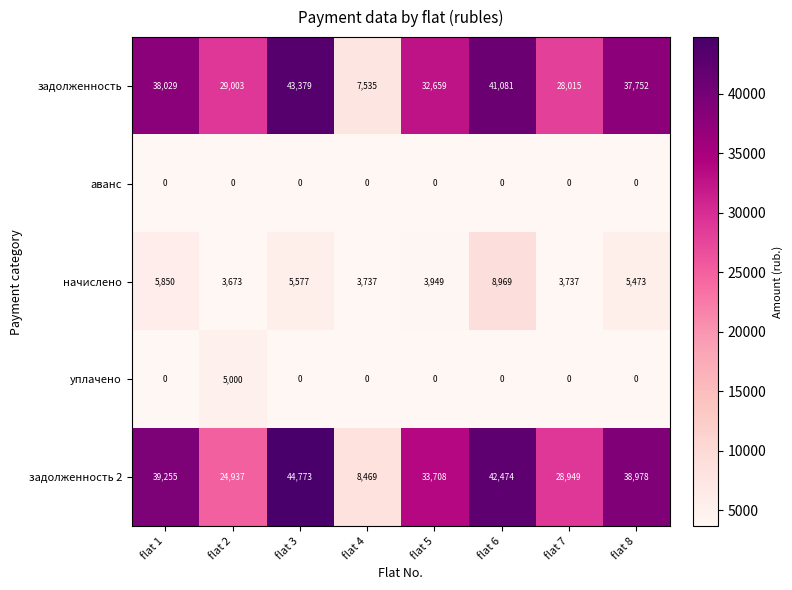

The уплачено series shows 3213 at flat 2. True or false?

False